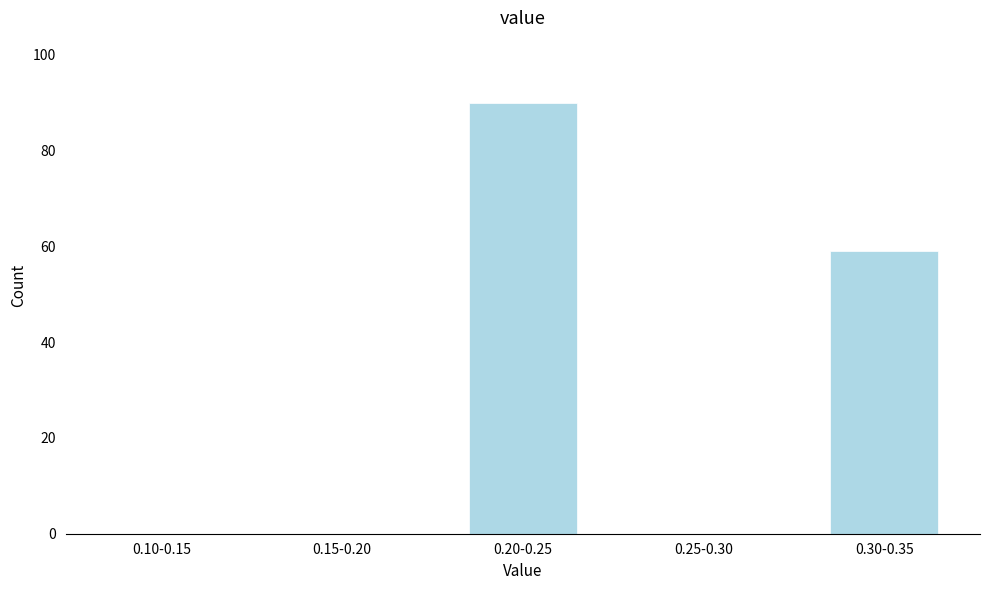

Reading right to left, transcribe all the data shown in this chart.

0.30-0.35=59	0.25-0.30=0	0.20-0.25=90	0.15-0.20=0	0.10-0.15=0